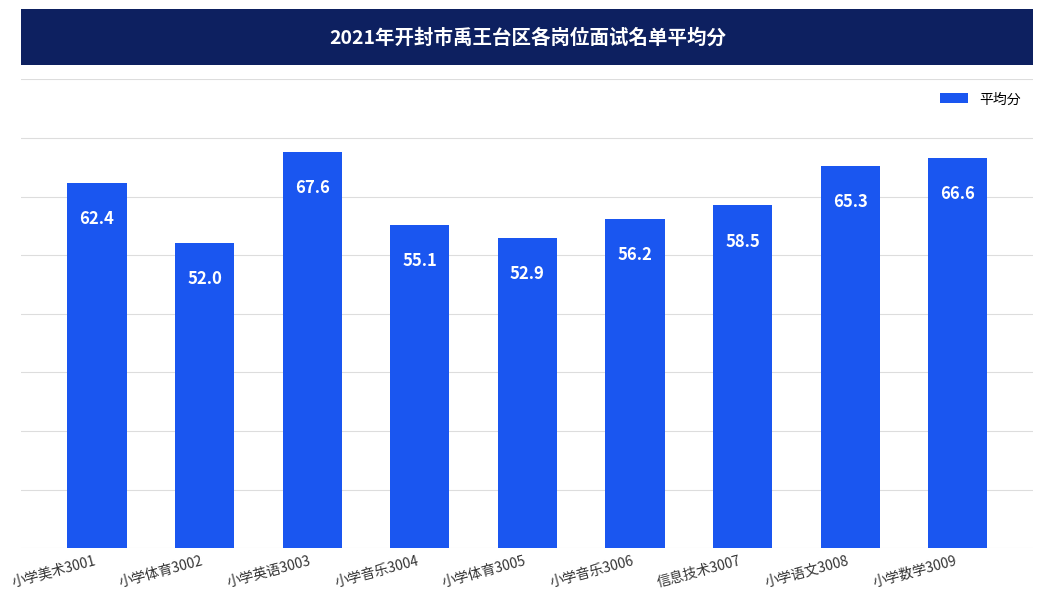

Reading right to left, what are all the values shown in this chart?

66.6	65.3	58.5	56.2	52.9	55.1	67.6	52.0	62.4